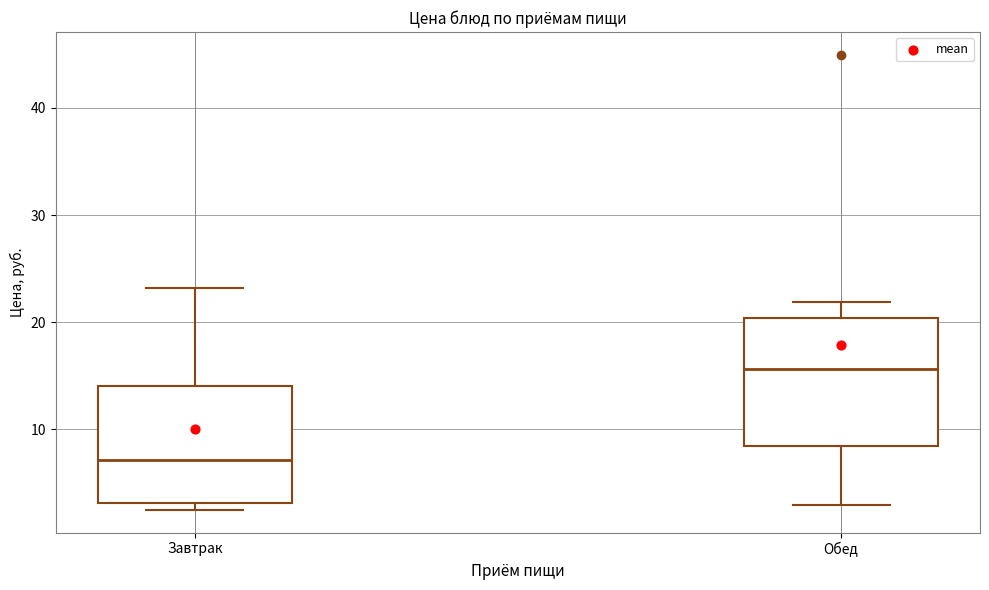

Which box is the tallest, from its lower edge to its upper edge?

Обед